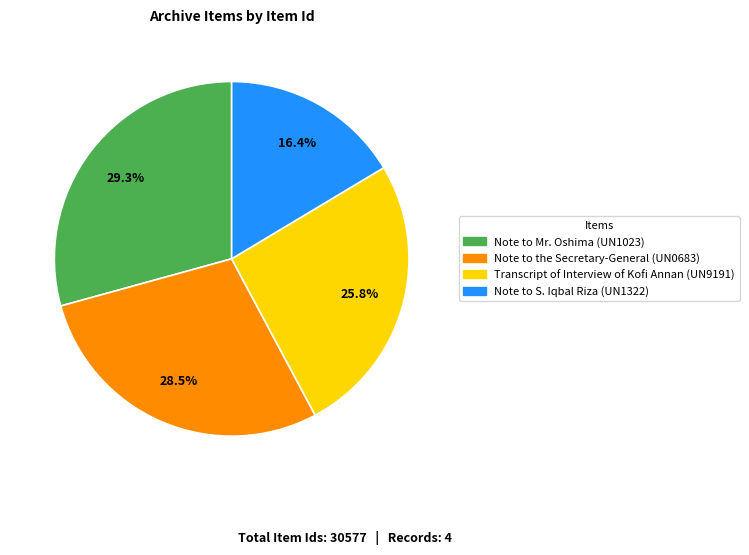

To the nearest percent, what portion does Note to S. Iqbal Riza (UN1322) represent?

16%